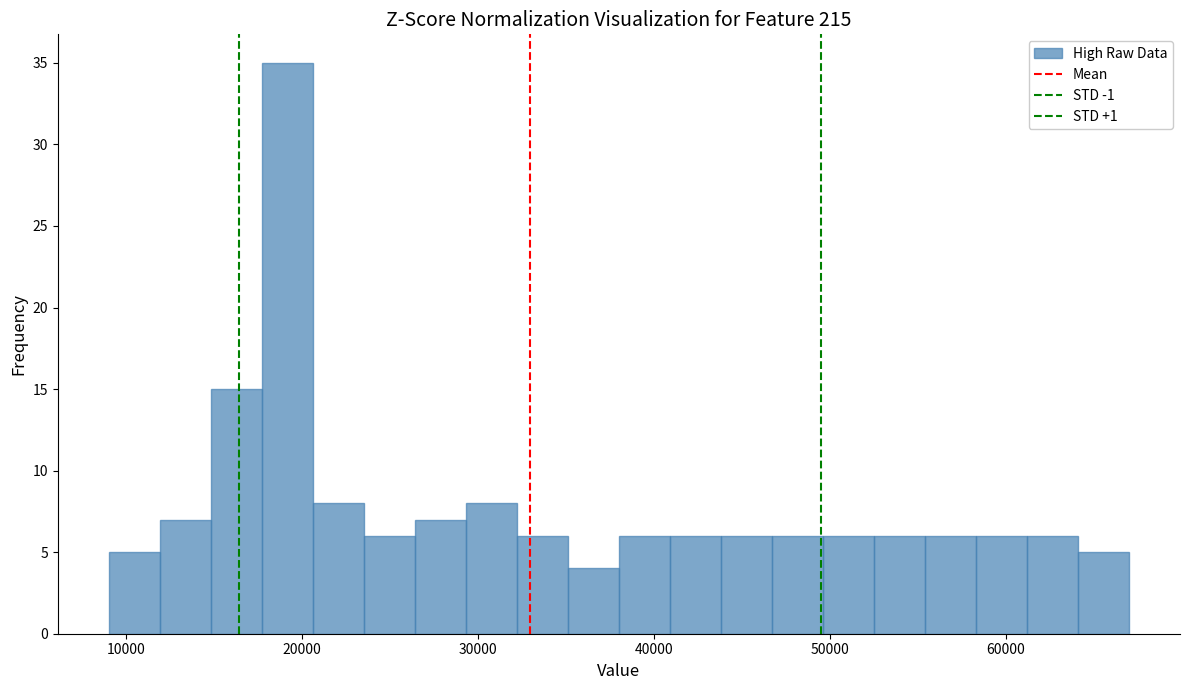

Around what value on the x-axis is the tallest bar? Give the approximate position of its centre, as read against the axis.

19000